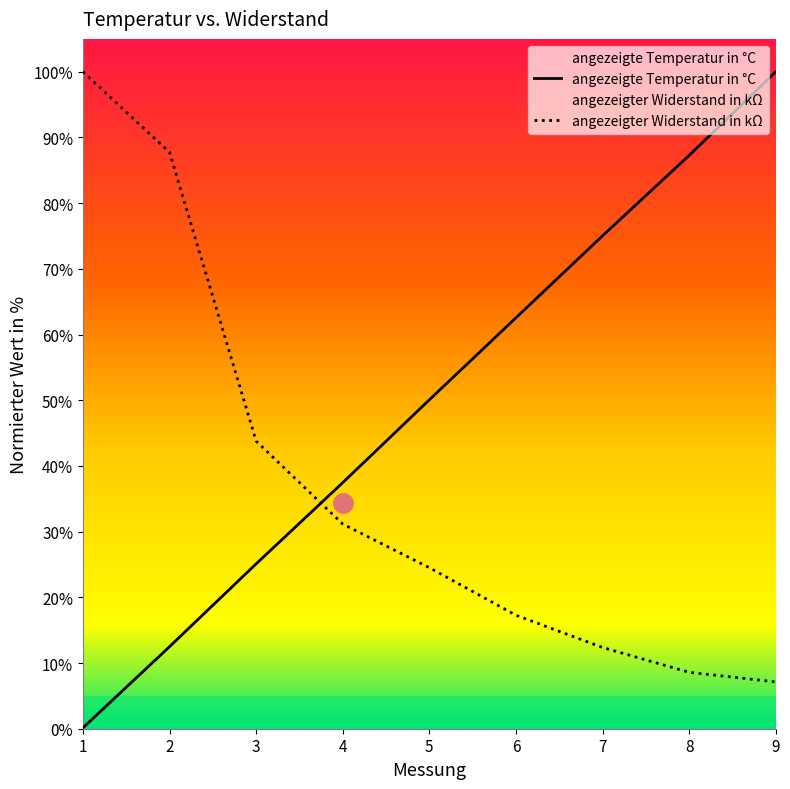

Rank the series by their average value, from highest to lowest.

angezeigte Temperatur in °C, angezeigter Widerstand in kΩ